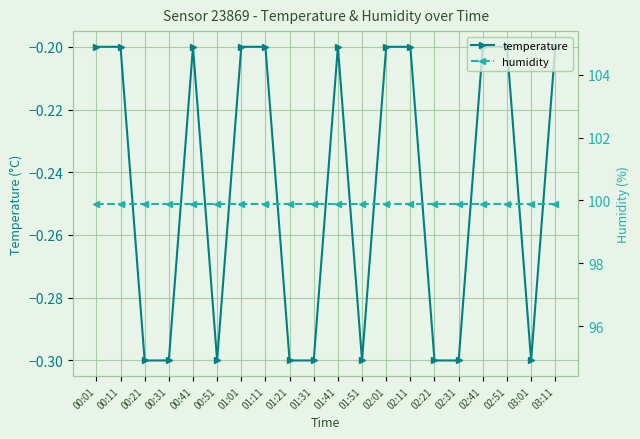

Is this an area chart (filled region under the line)?

No